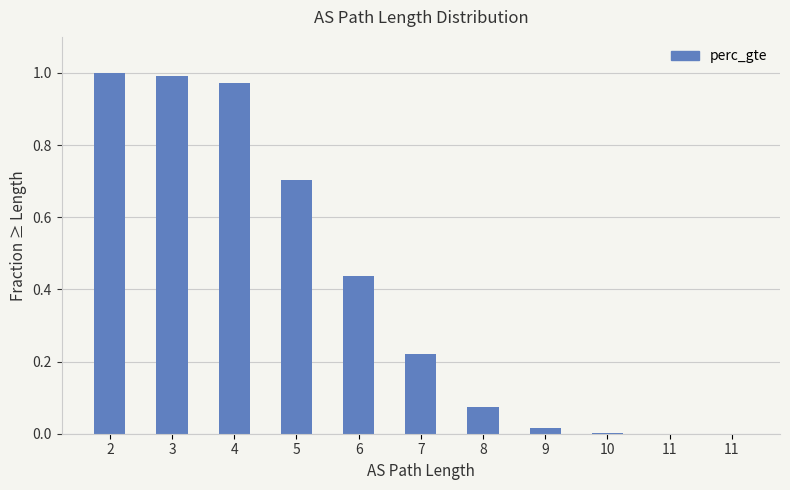

Does the chart contain any negative values?

No